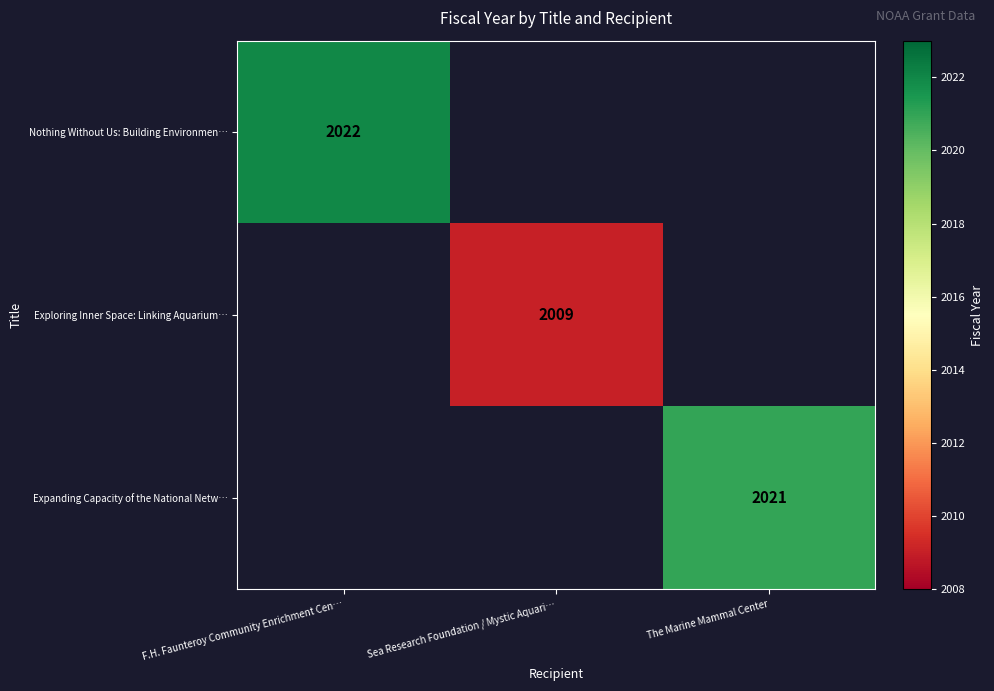

Which label corresponds to the smallest value in the chart?

Sea Research Foundation / Mystic Aquari…